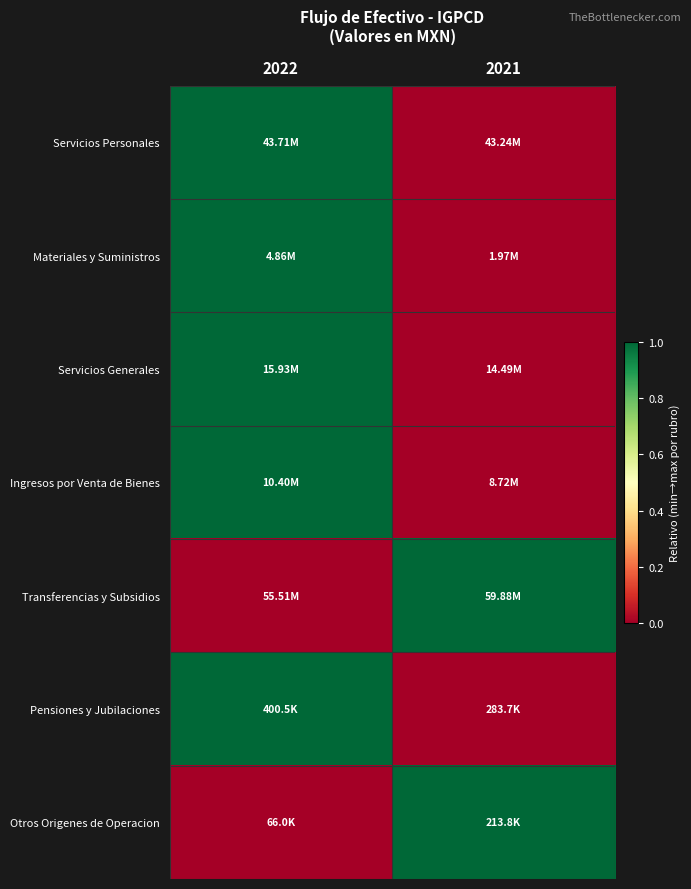

Which has a higher value, 2021 or 2022?

2022